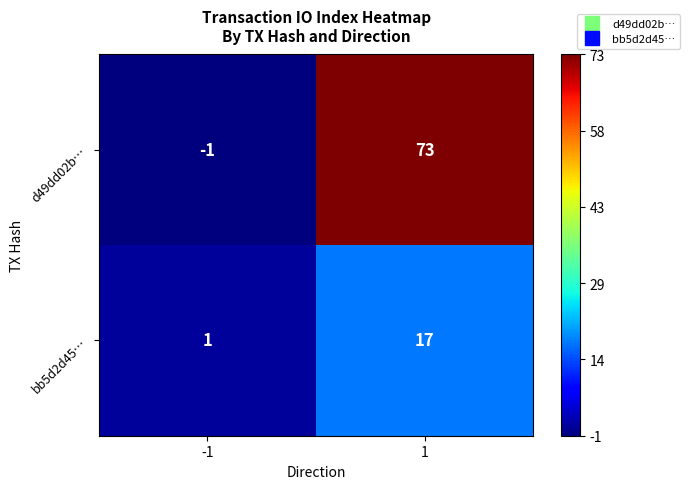

How many positive values does the d49dd02b… series have?

1